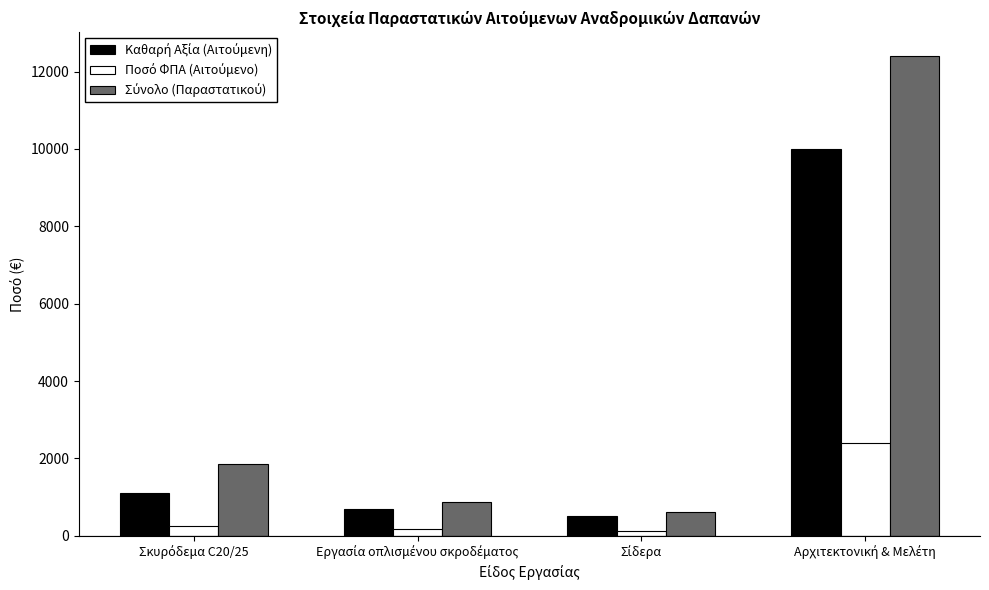

What is the greatest value displayed?

12400